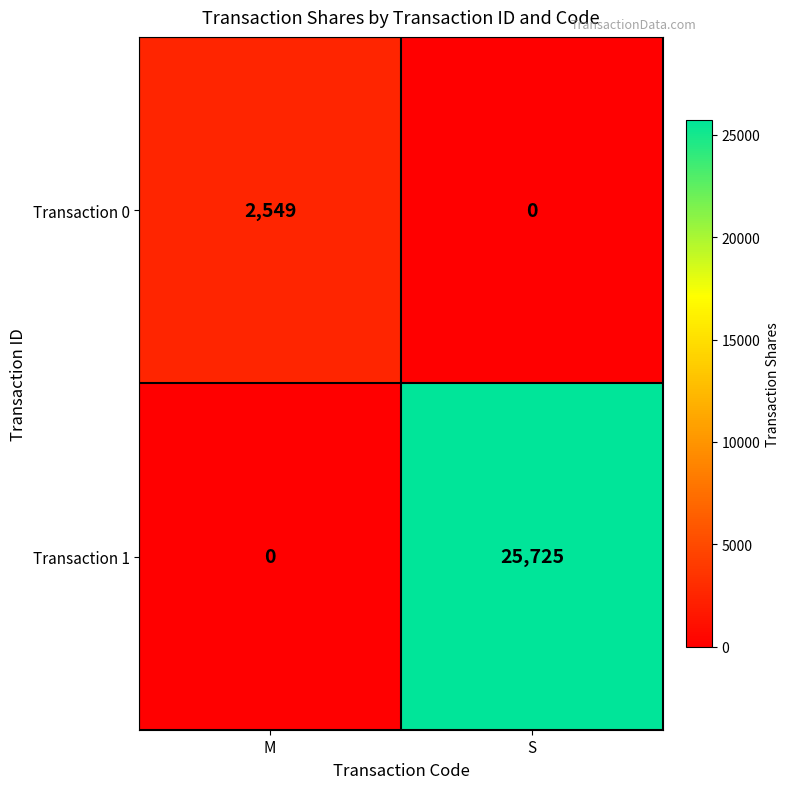

Which series has the widest spread of values?

Transaction 1